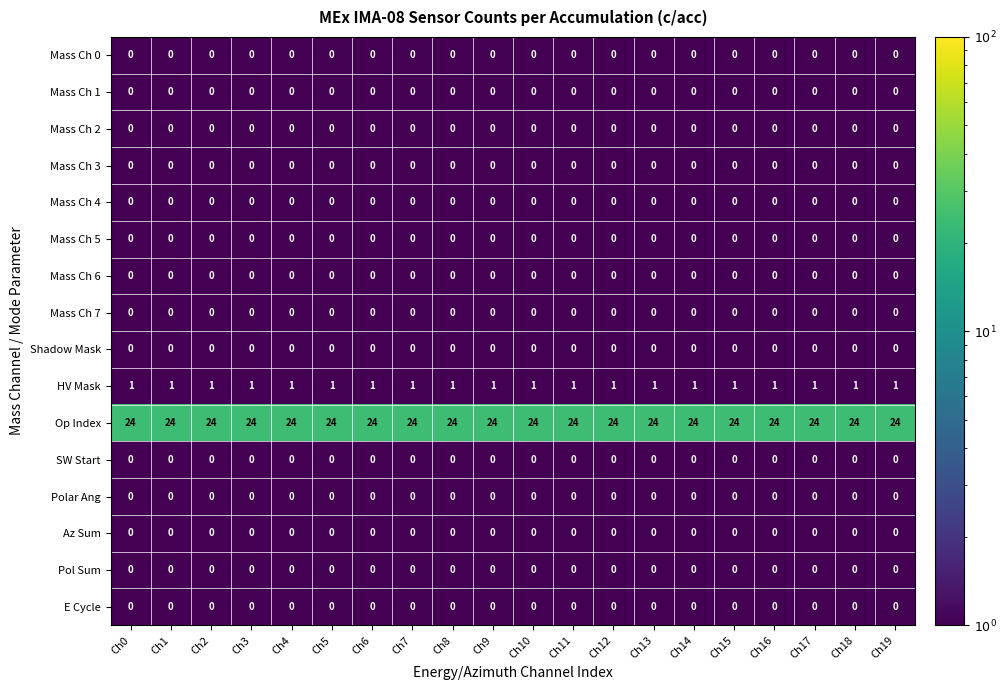

What is the spread (max minus min) of values at Ch8?

24